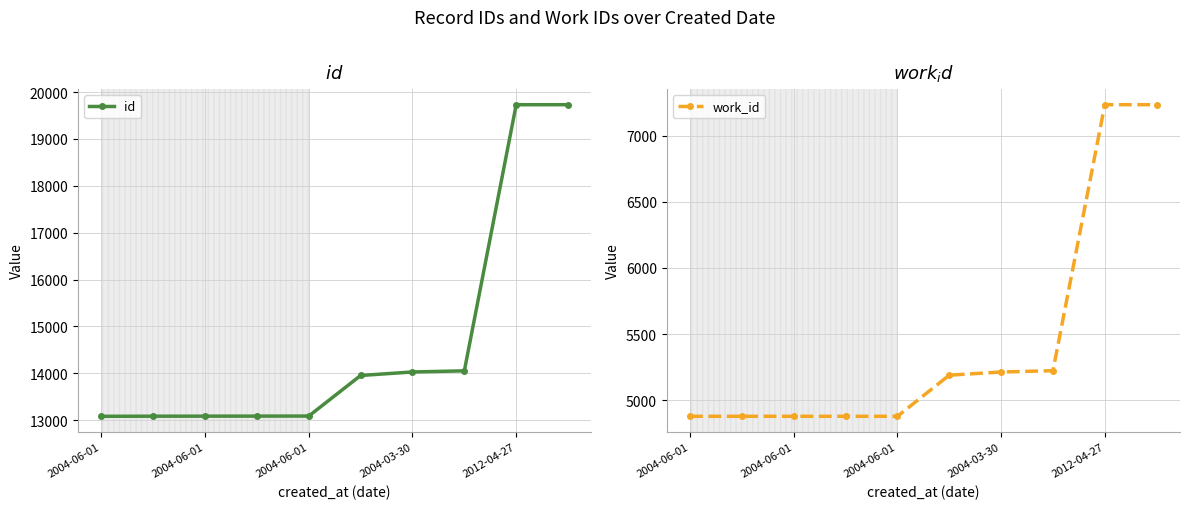

What is the sum of the work_id values at 8 and 2004-03-30?

12113